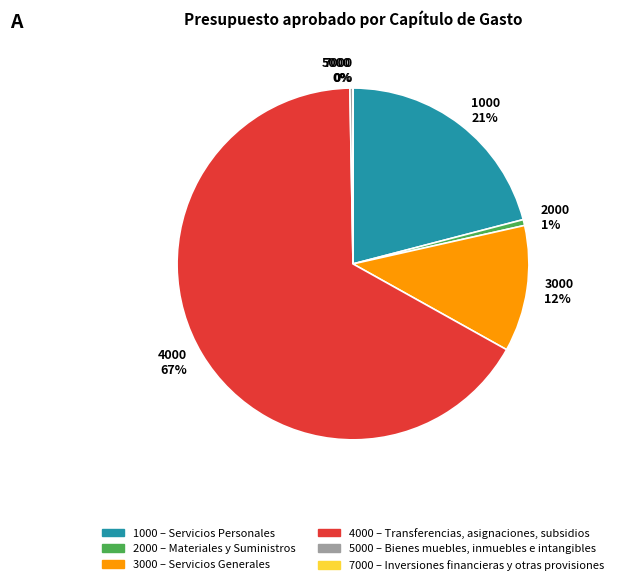

To the nearest percent, what portion does 3000 12% represent?

12%